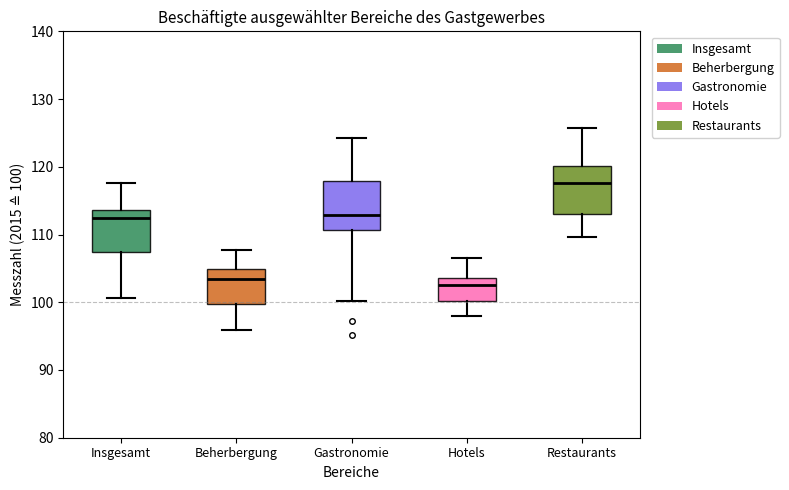

Reading left to right, read every box against the y-axis: the position of its median line, the range the box covers, and the ends of its whiskers. The values are not printed on the chart, so give them approximately, as read against the axis.

Insgesamt: median 113, box 107 to 114, whiskers 101 to 118
Beherbergung: median 103, box 100 to 105, whiskers 96 to 108
Gastronomie: median 113, box 111 to 118, whiskers 100 to 124
Hotels: median 103, box 100 to 104, whiskers 98 to 107
Restaurants: median 118, box 113 to 120, whiskers 110 to 126